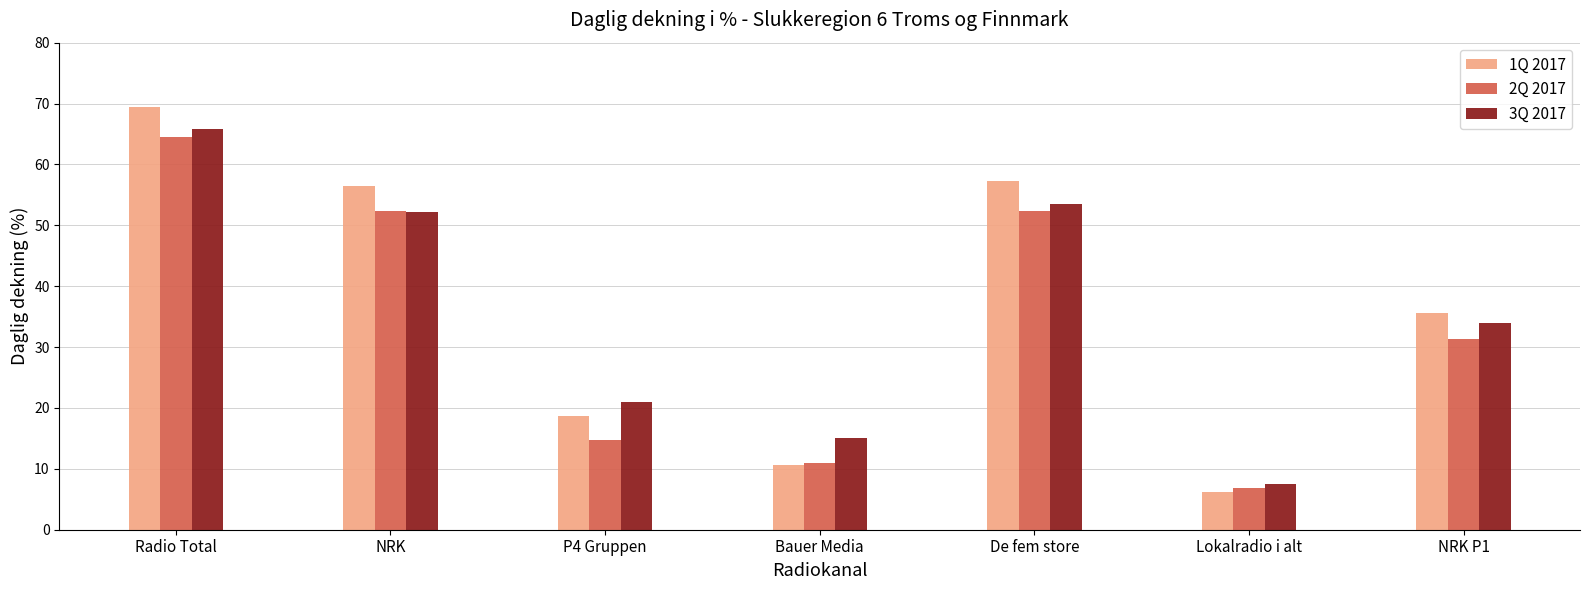

Is it true that 3Q 2017 equals 65.8 at Radio Total?

True